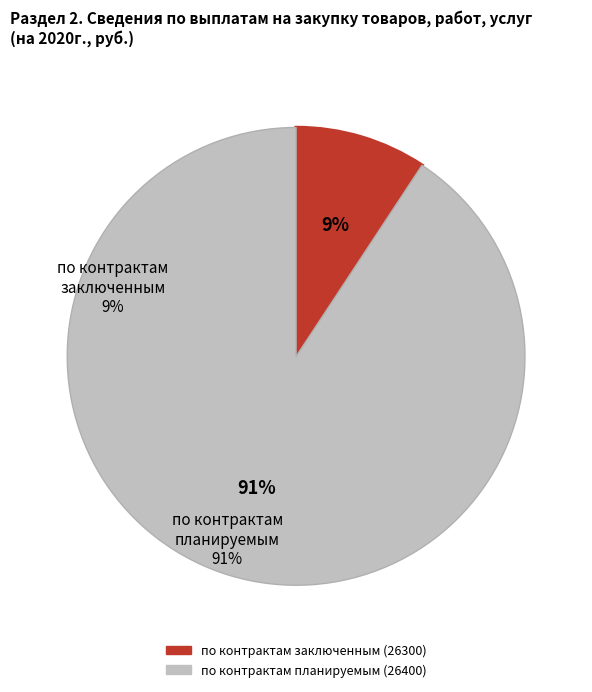

Do по контрактам планируемым (26400) and по контрактам заключенным (26300) together represent more than half of the pie?

Yes